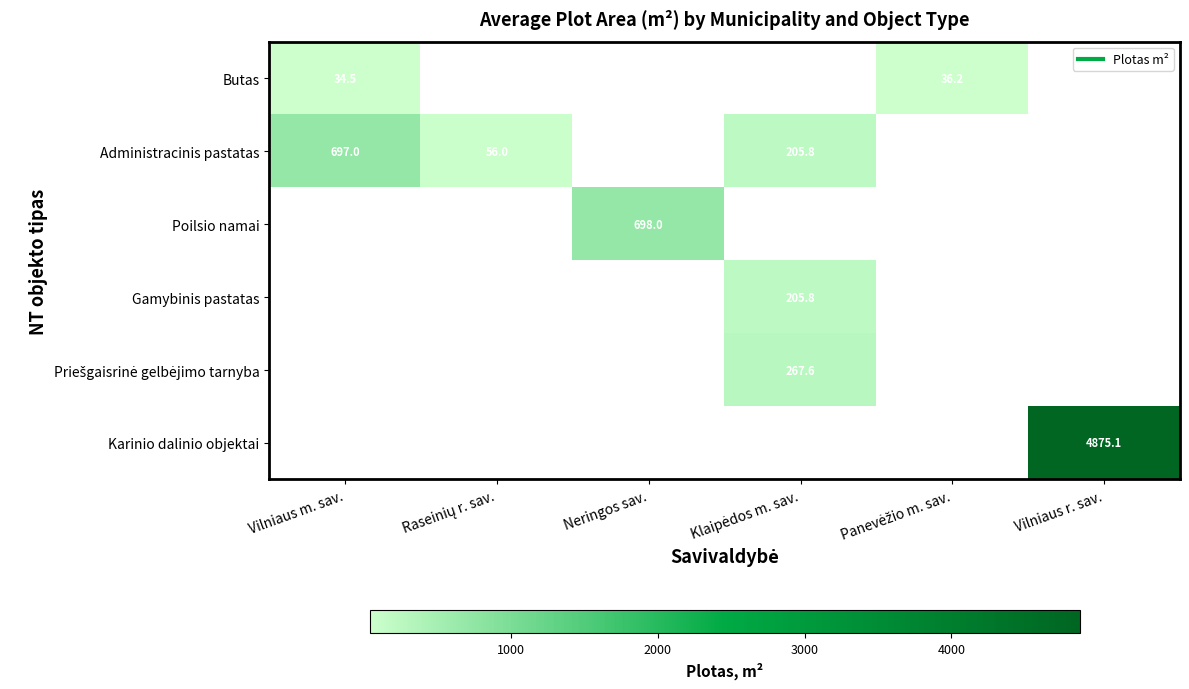

Which series has the largest range (max minus min)?

Administracinis pastatas